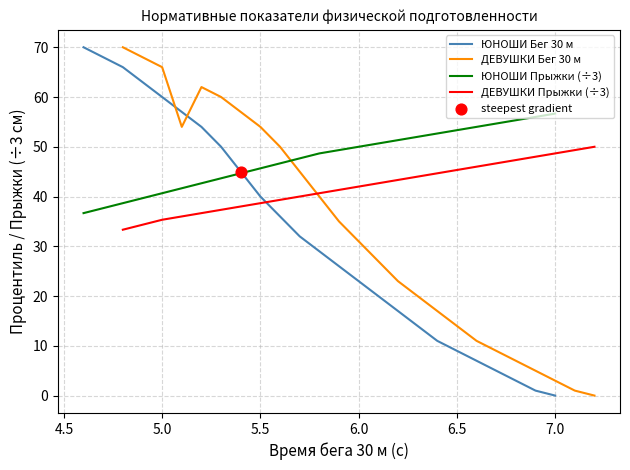

What are all the series names shown in the legend?

ЮНОШИ Бег 30 м, ДЕВУШКИ Бег 30 м, ЮНОШИ Прыжки (÷3), ДЕВУШКИ Прыжки (÷3)